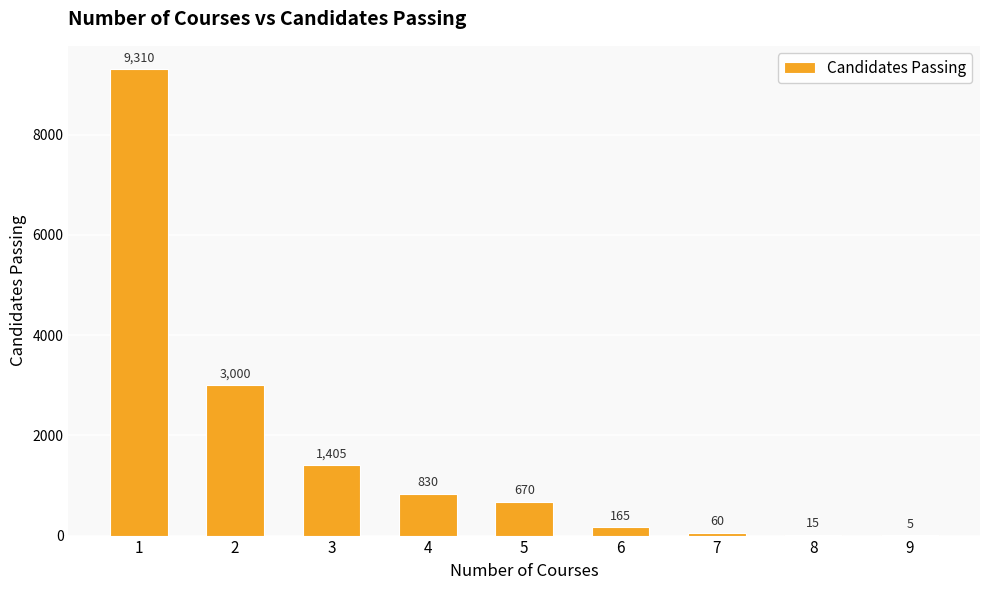

What value does the data have at 6?

165